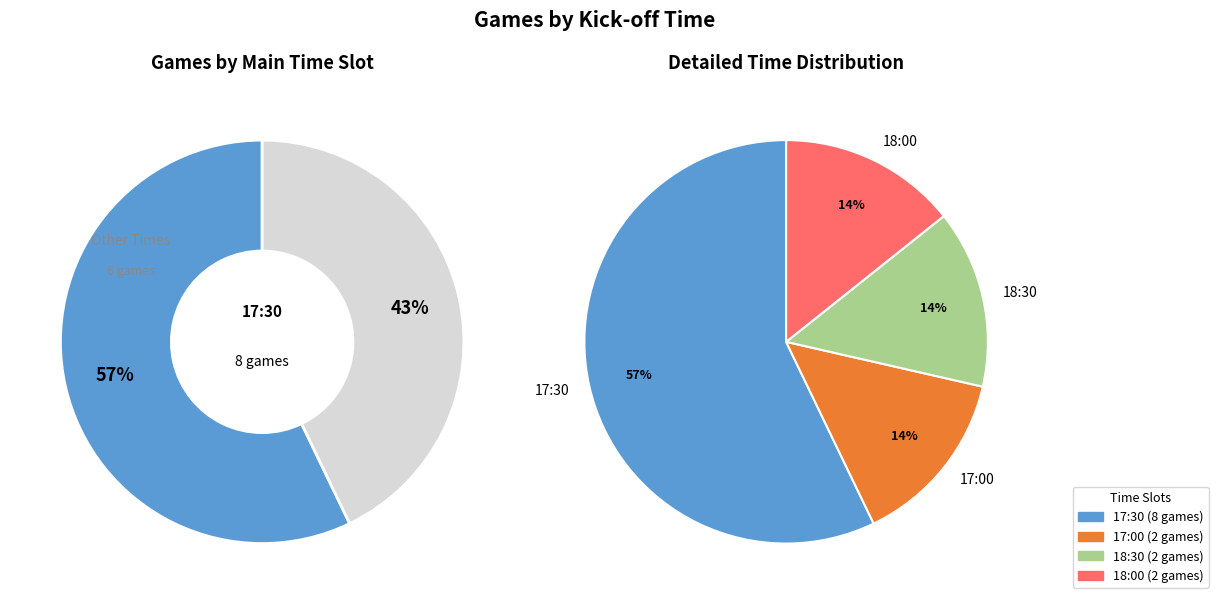

The 17:30 slice represents 13% of the pie. True or false?

False